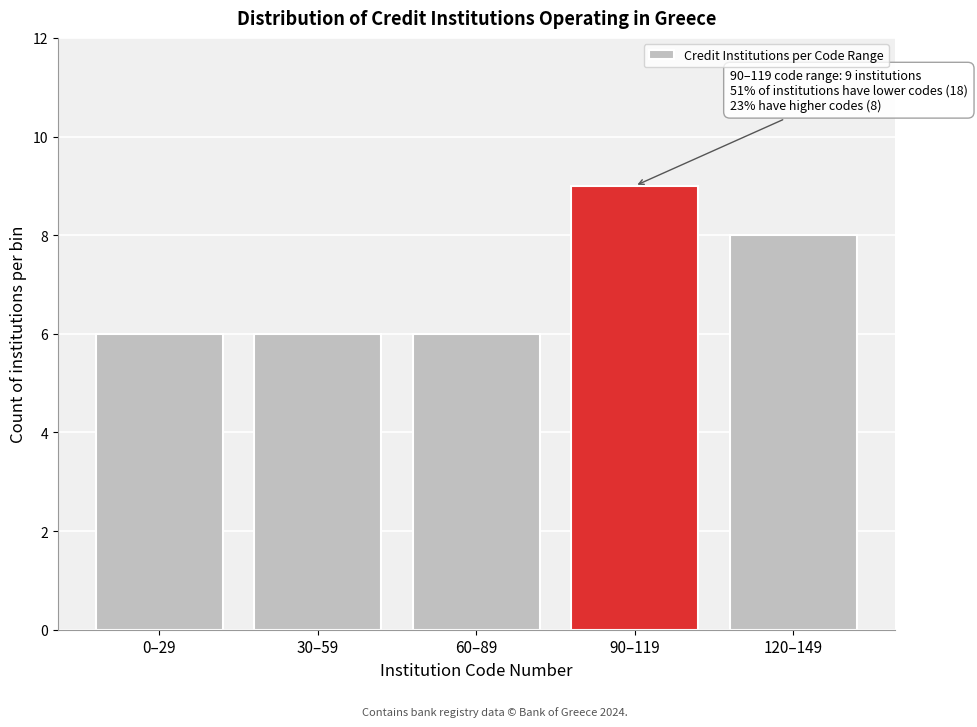

Reading right to left, what are all the values shown in this chart?

8	9	6	6	6